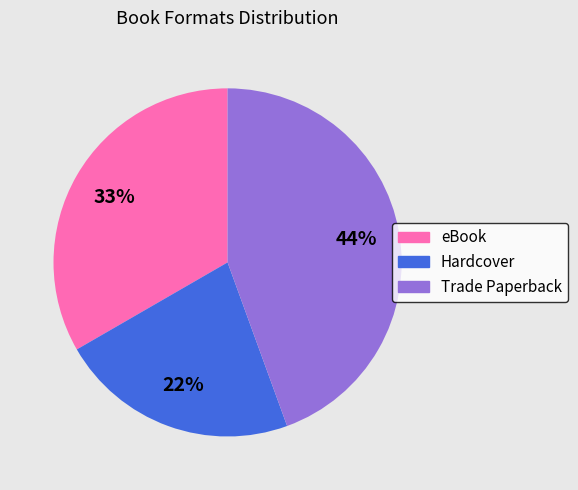

How many slices are in this pie chart?

3